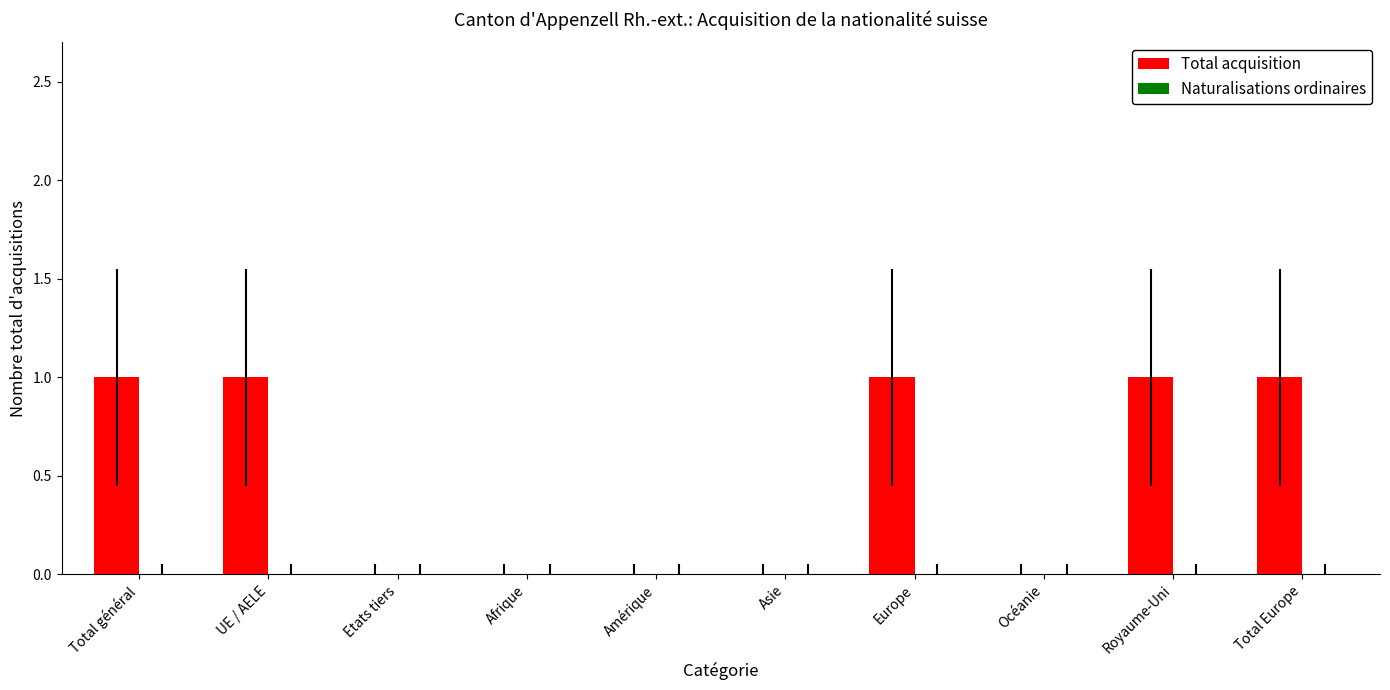

Between Océanie and UE / AELE, which is larger?

UE / AELE